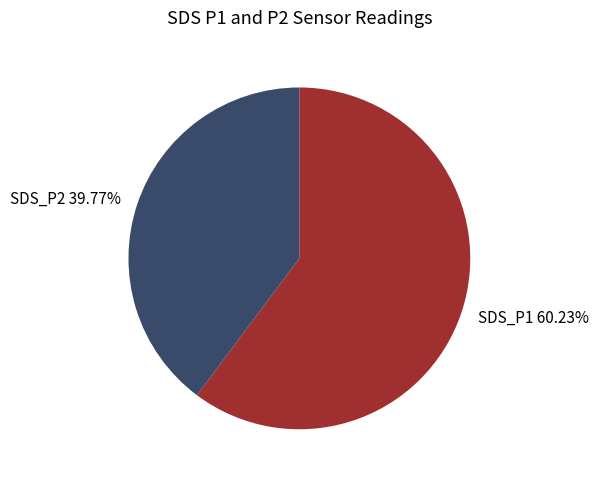

Combined, do SDS_P2 39.77% and SDS_P1 60.23% account for over 50%?

Yes